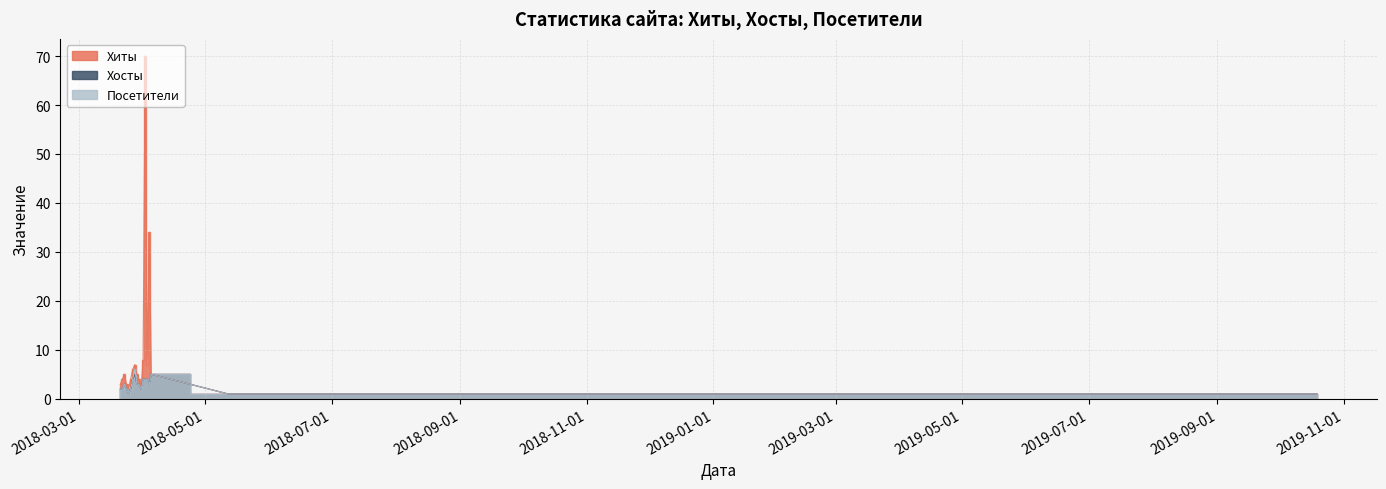

List the labels in order of Посетители value, smallest first.

2018-03-25, 2018-05-12, 2019-09-07, 2019-10-13, 2019-10-19, 2018-03-21, 2018-03-22, 2018-03-24, 2018-03-26, 2018-03-31, 2018-03-23, 2018-03-29, 2018-03-30, 2018-04-04, 2018-03-27, 2018-04-01, 2018-04-02, 2018-04-03, 2018-04-05, 2018-03-28